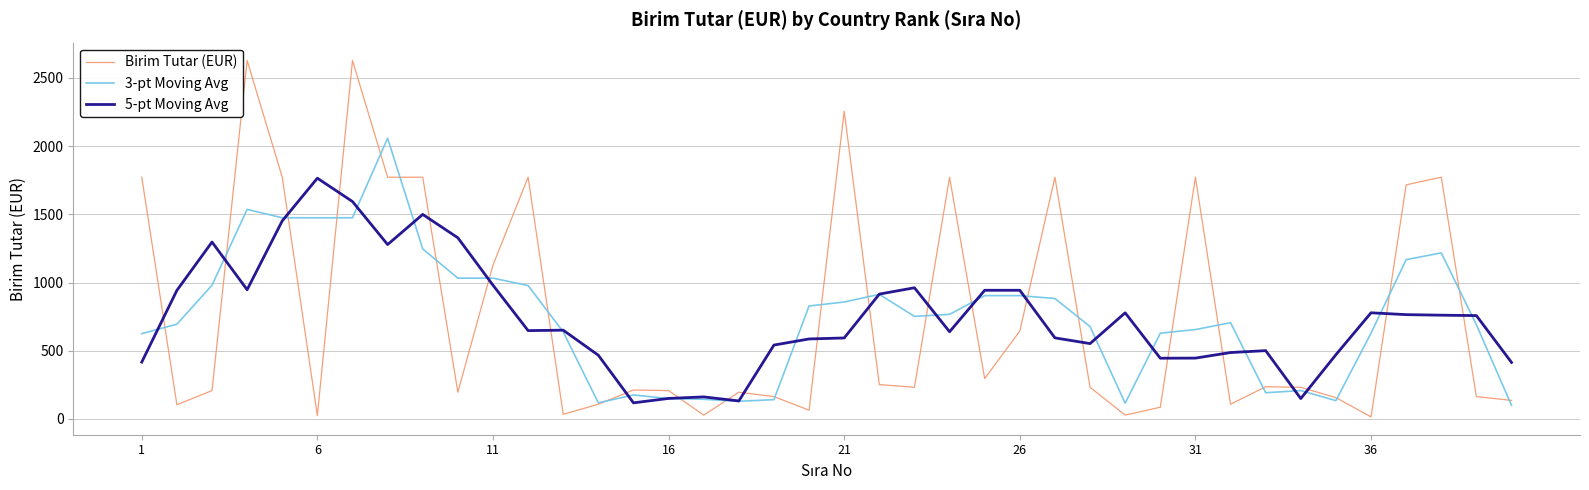

Is this an area chart (filled region under the line)?

No